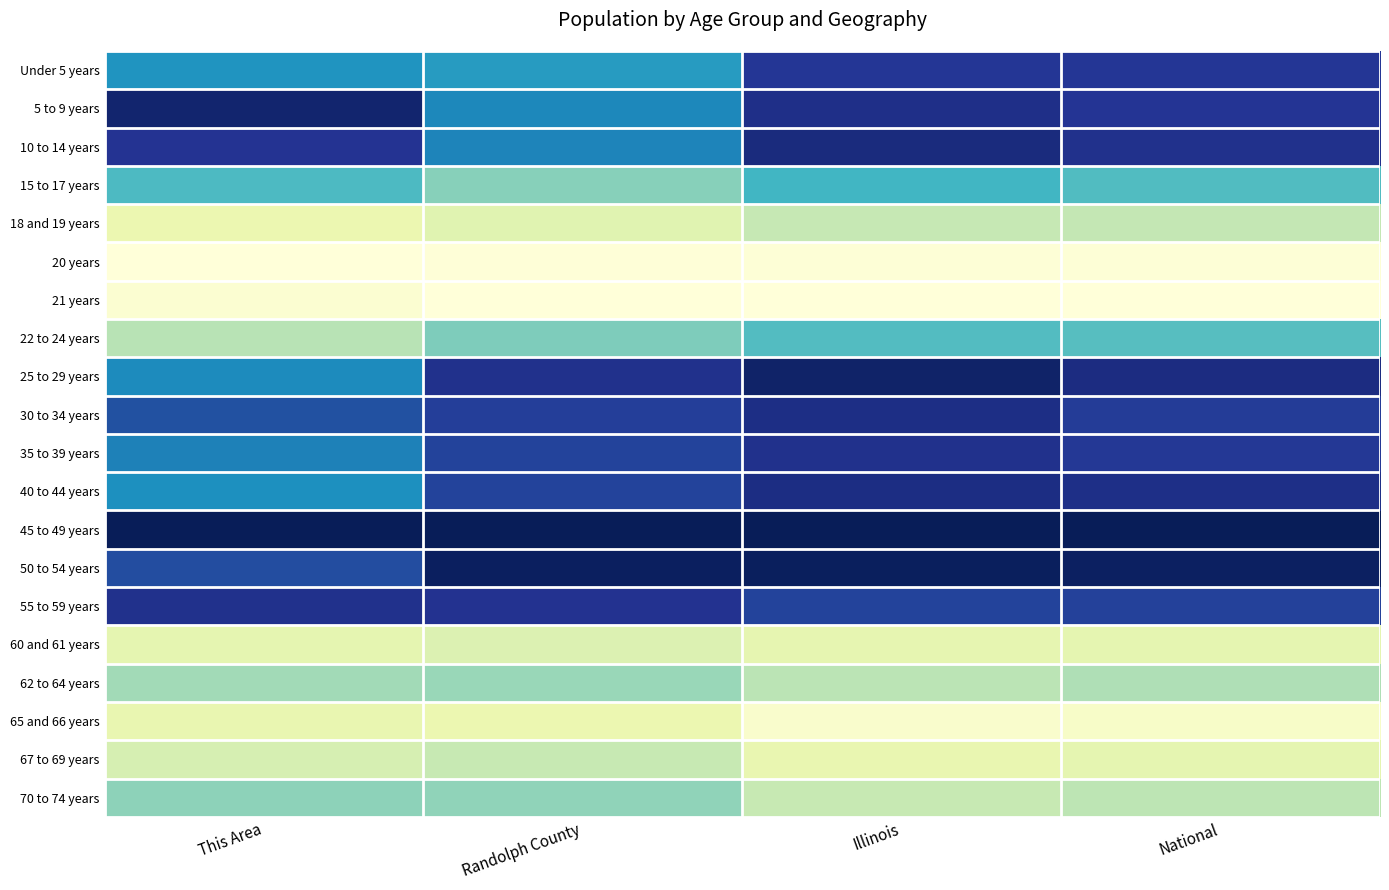

Which series has the largest total across all categories?

45 to 49 years